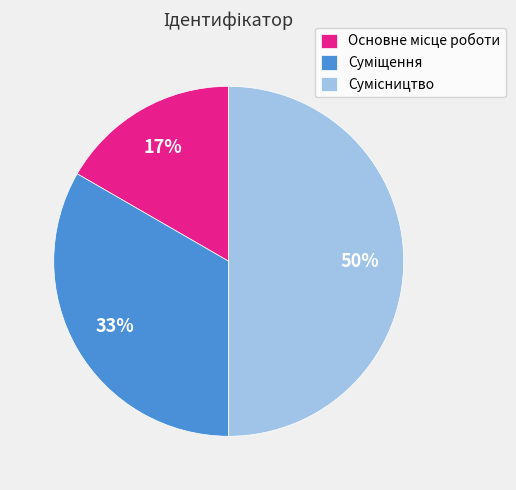

To the nearest percent, what is the difference between the largest and smallest slice percentages?

33%